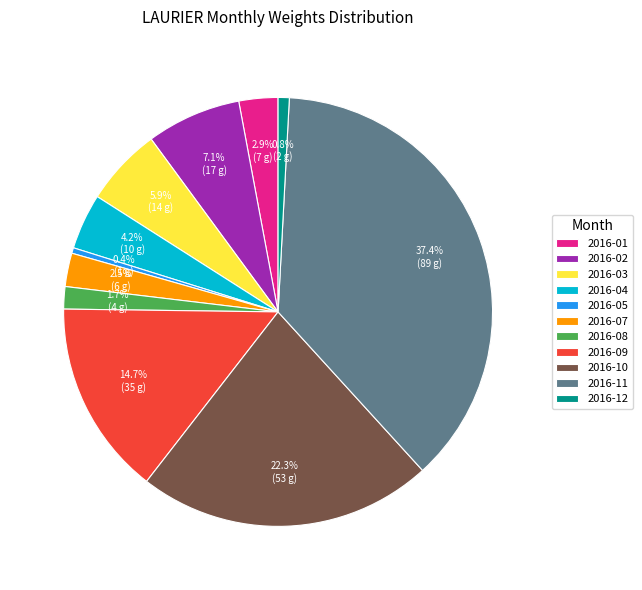

Which category has the biggest portion of the pie?

2016-11